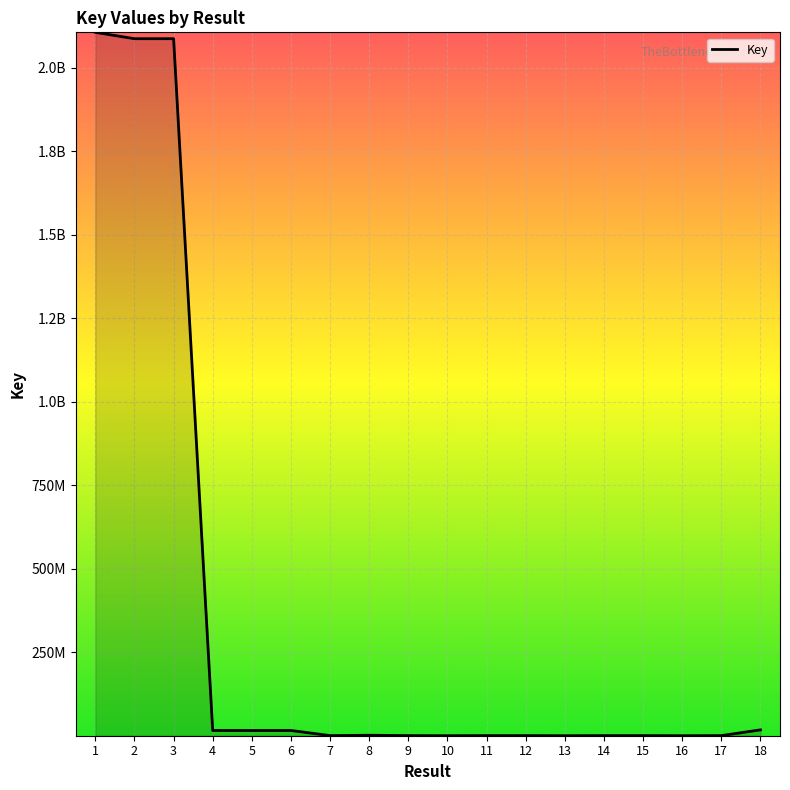

The chart shows a value of 2854313947 at 3. True or false?

False